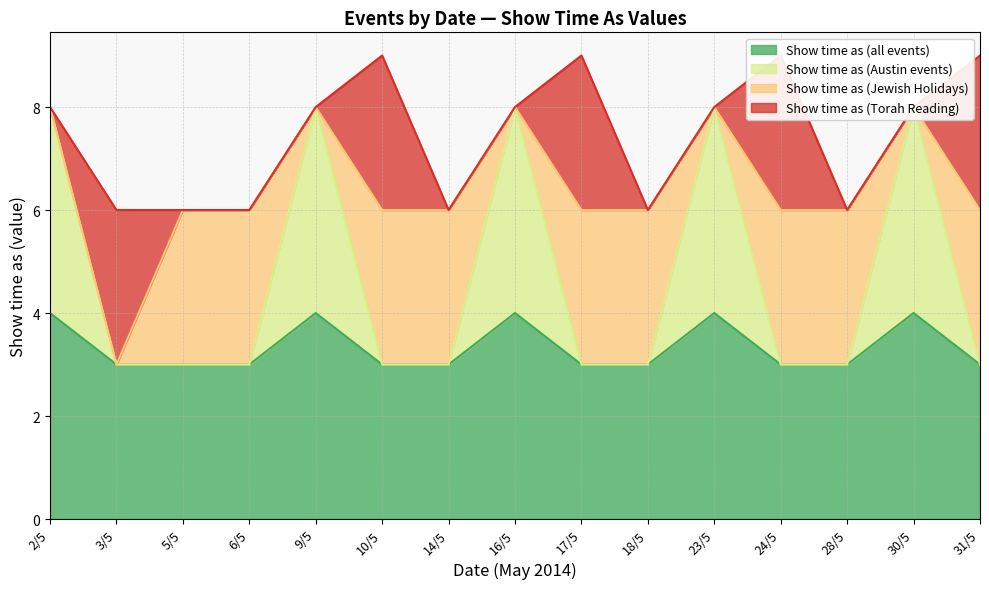

What is the label of the 1st point from the right?

31/5